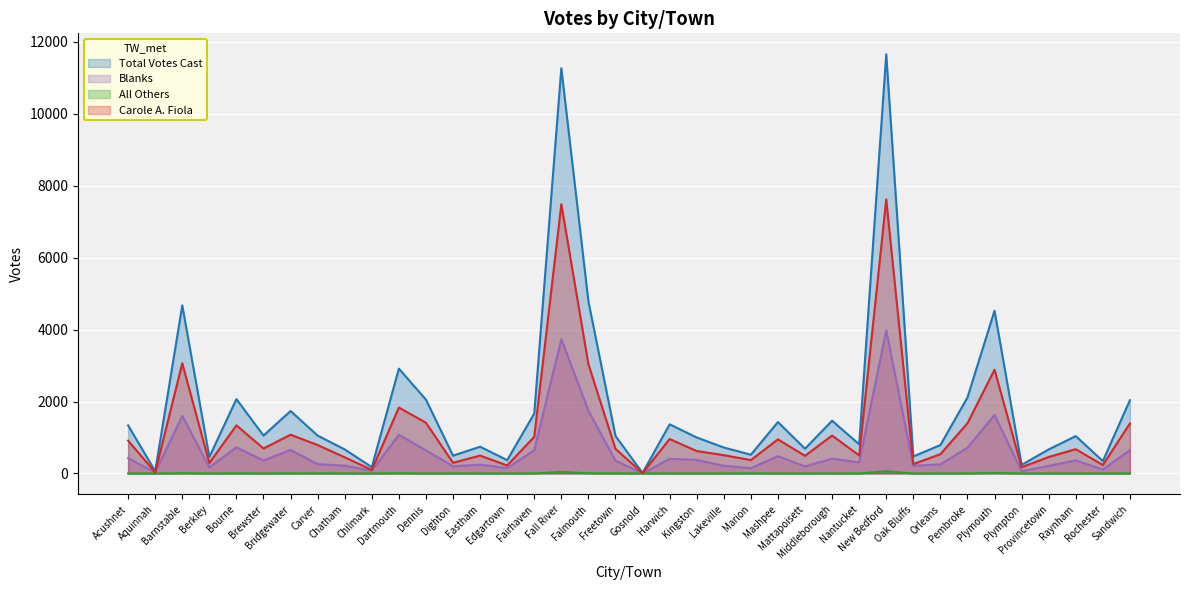

What is the difference between the highest and lowest values at Barnstable?

4664